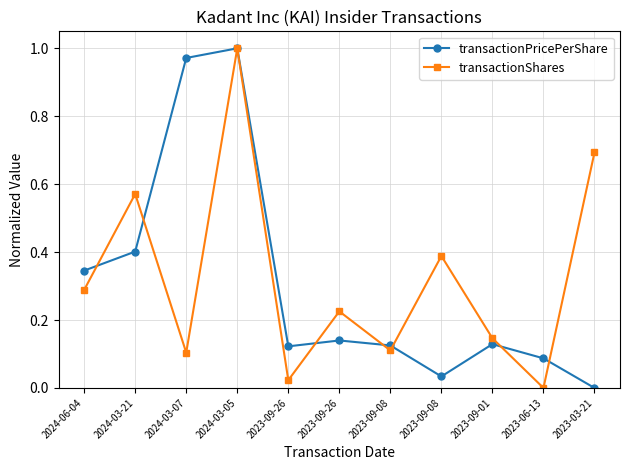

List the series in order of their peak value, lowest first.

transactionPricePerShare, transactionShares